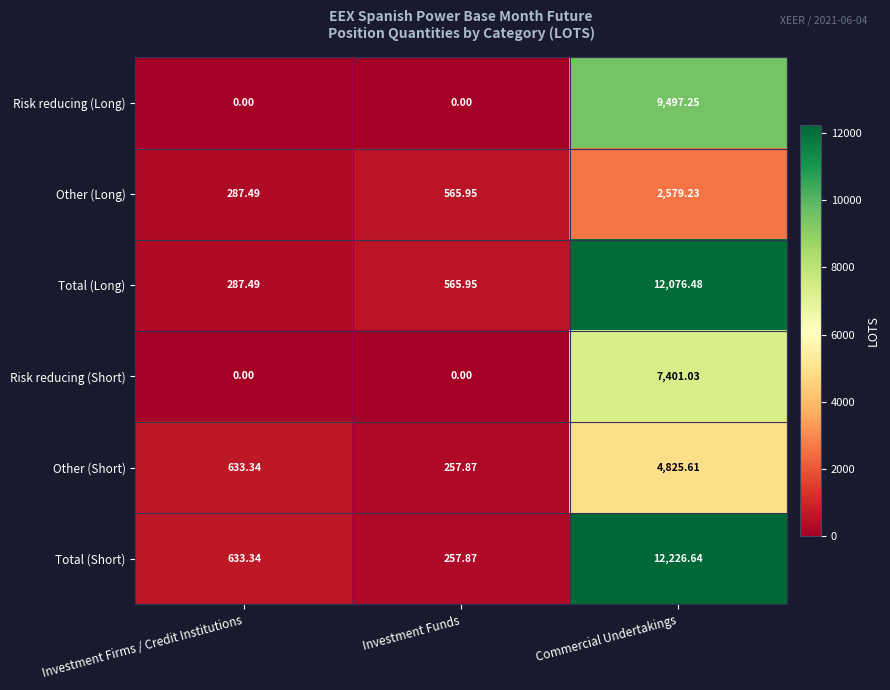

Which series changed the most between Investment Funds and Commercial Undertakings?

Total (Short)